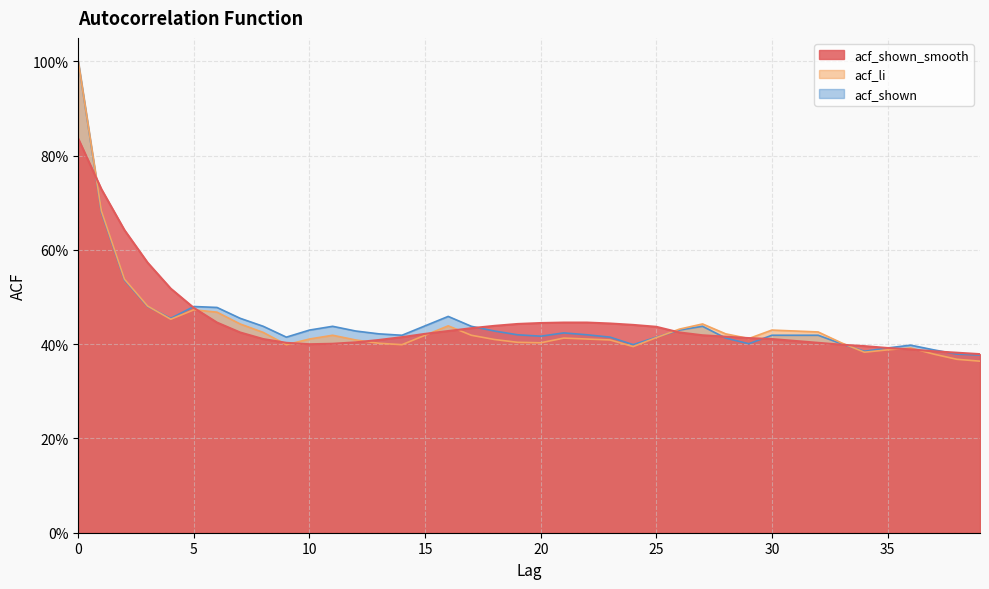

What is the sum of all acf_shown_smooth values?

17.9